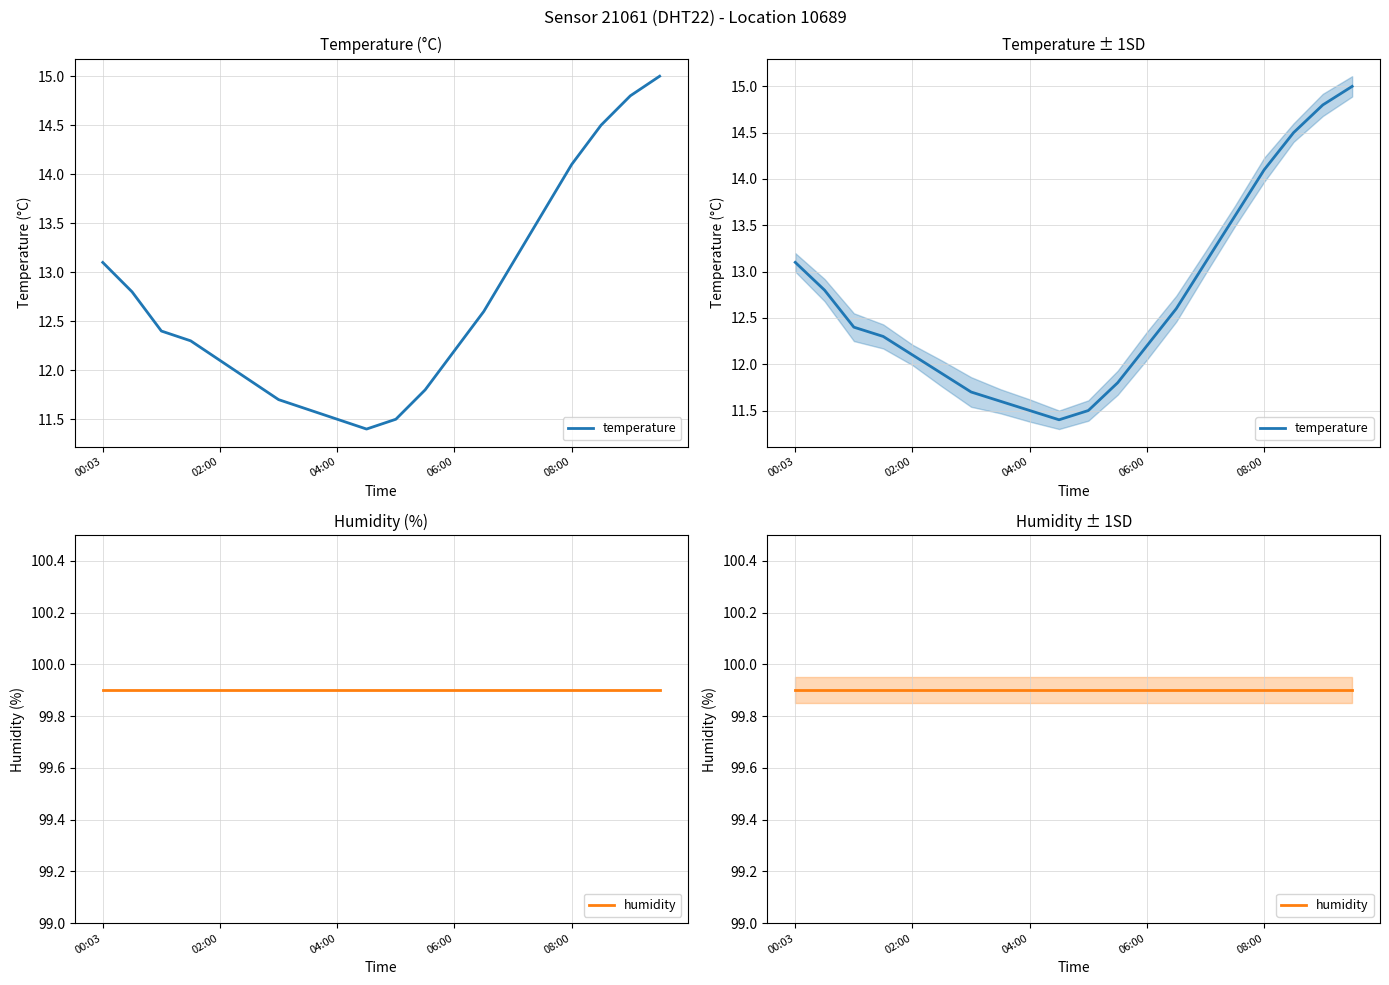

What position from the right is 9?

11